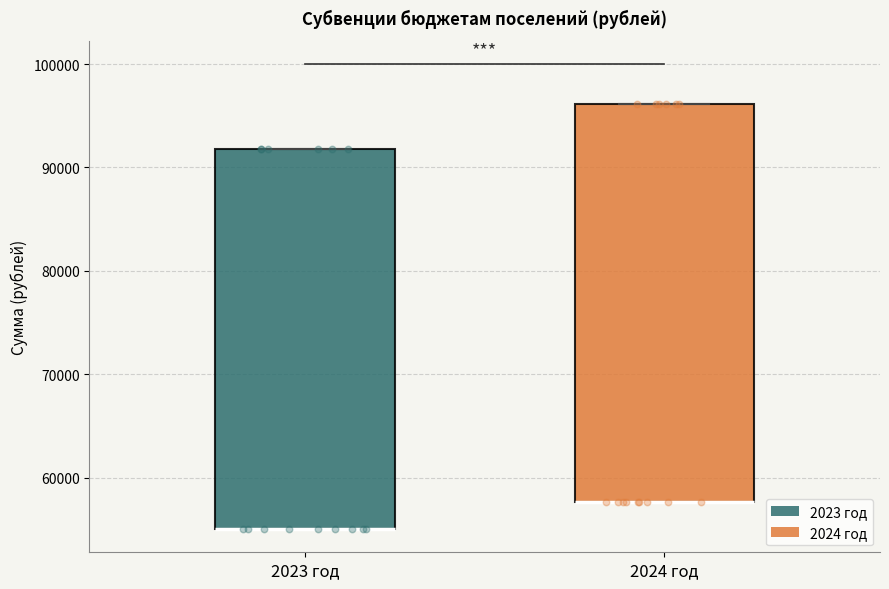

Reading left to right, transcribe this box plot: for each box, give where its median line is, the range the box spans, and where its two whiskers end, as read against the y-axis. The values are not printed on the chart, so give them approximately, as read against the axis.

2023 год: median 55000 (drawn on the box's lower edge), box 55000 to 92000, whiskers 55000 to 92000
2024 год: median 58000 (drawn on the box's lower edge), box 58000 to 96000, whiskers 58000 to 96000